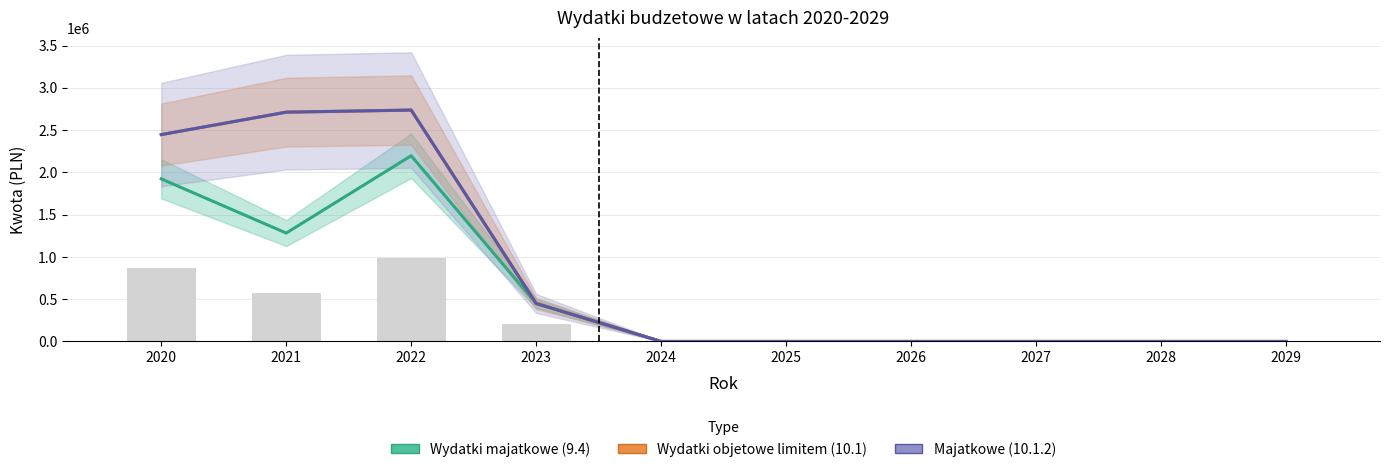

Reading left to right, what are all the values shown in this chart?

Wydatki majatkowe (9.4): 2020=1923005	2021=1282183	2022=2196812	2023=449311	2024=0	2025=0	2026=0	2027=0	2028=0	2029=0
Wydatki objetowe limitem (10.1): 2020=2446795	2021=2712183	2022=2736812	2023=449311	2024=0	2025=0	2026=0	2027=0	2028=0	2029=0
Majatkowe (10.1.2): 2020=2446795	2021=2712183	2022=2736812	2023=449311	2024=0	2025=0	2026=0	2027=0	2028=0	2029=0